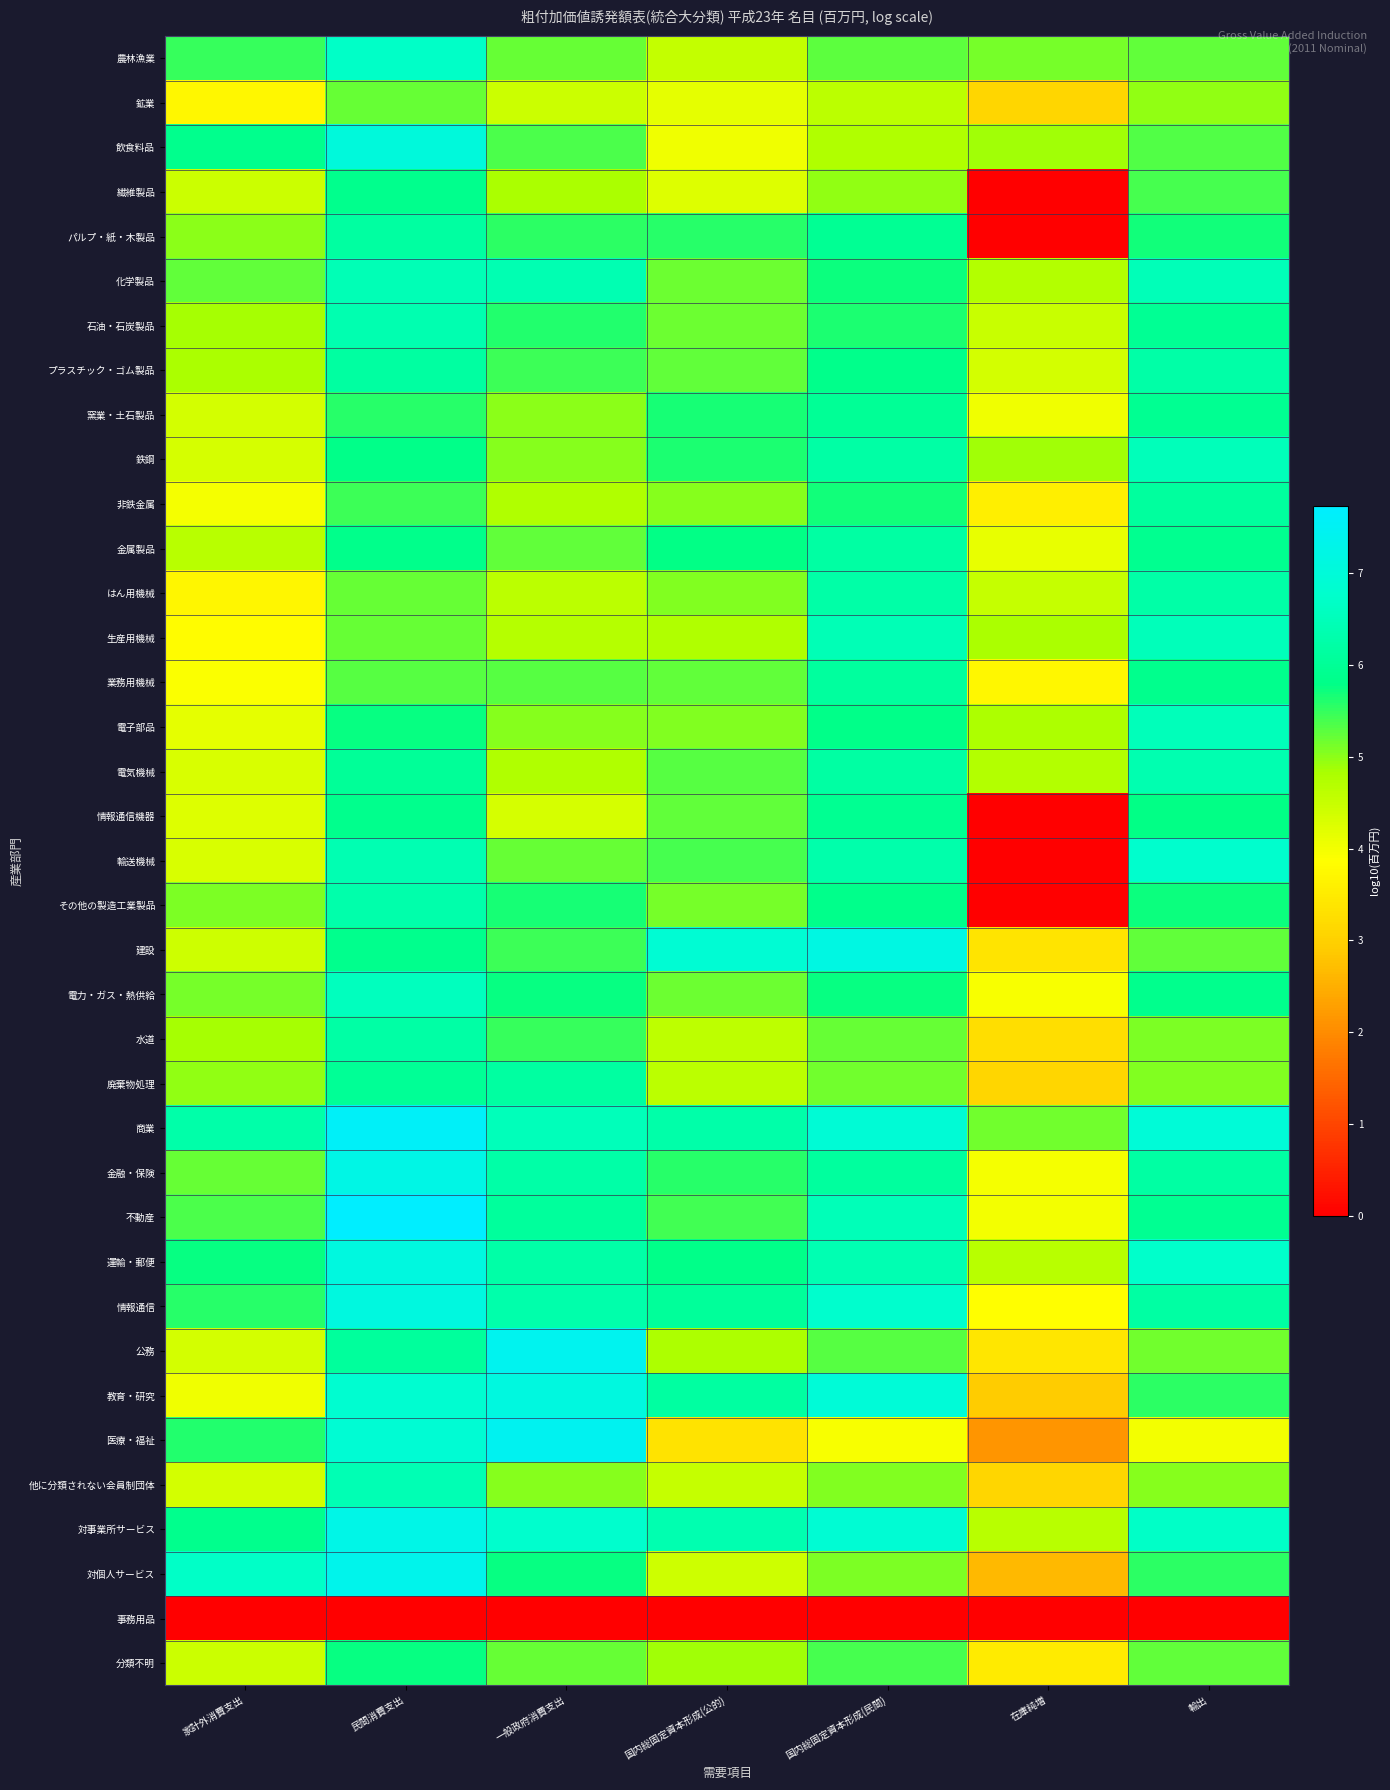

Which series has the largest range (max minus min)?

輸送機械